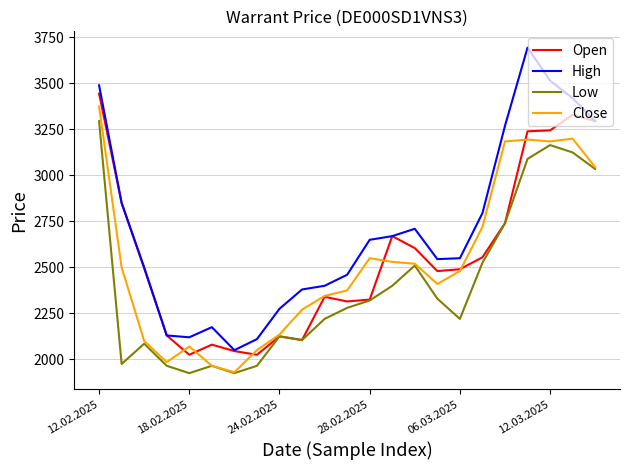

Which series has the widest spread of values?

High